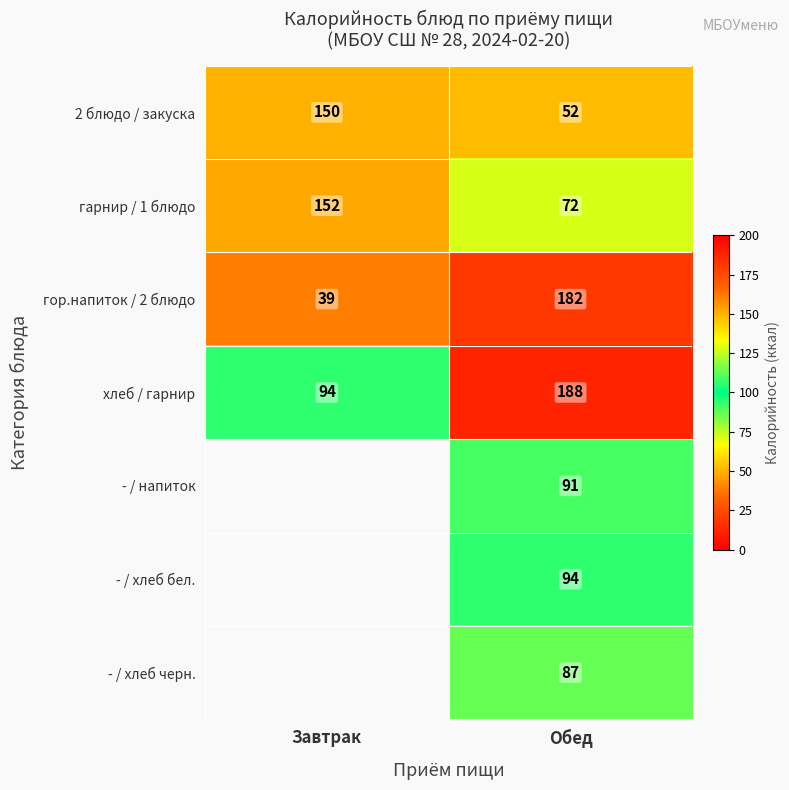

How many categories are shown in the chart?

2